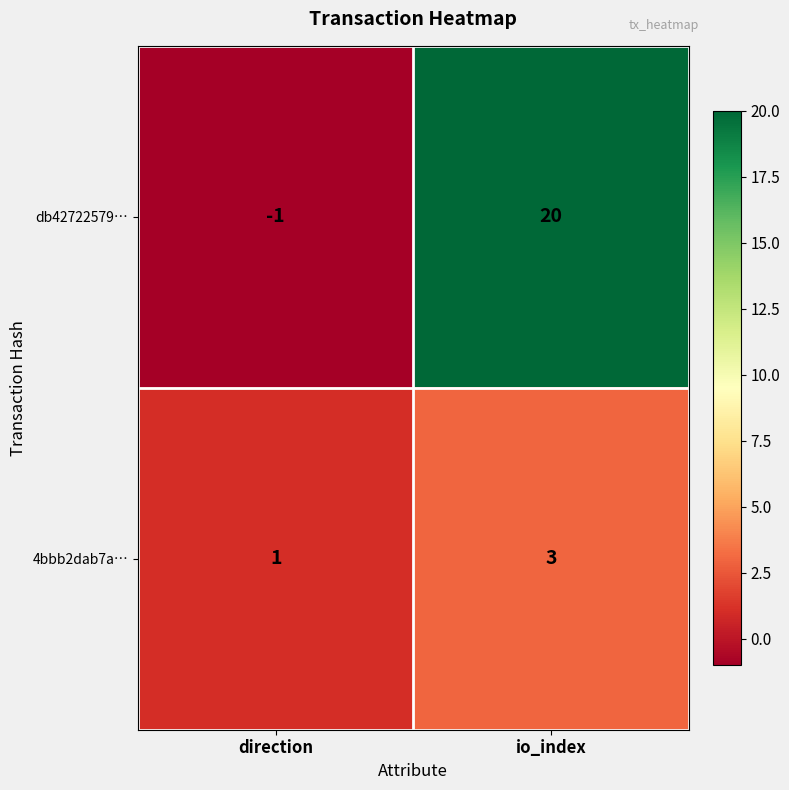

Reading left to right, transcribe all the data shown in this chart.

db42722579…: -1	20
4bbb2dab7a…: 1	3